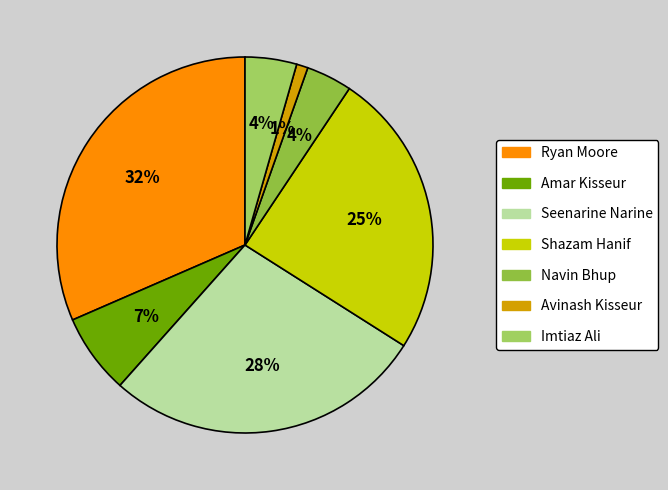

The Avinash Kisseur slice represents 1% of the pie. True or false?

True